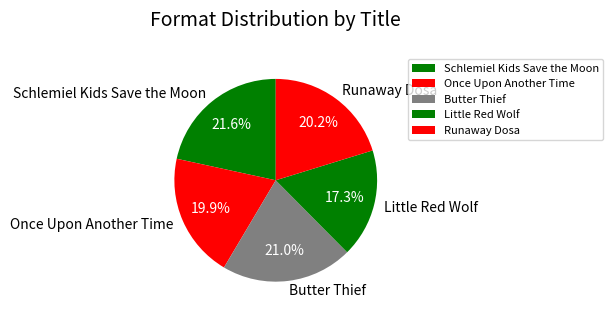

Is Schlemiel Kids Save the Moon the majority of the pie?

No